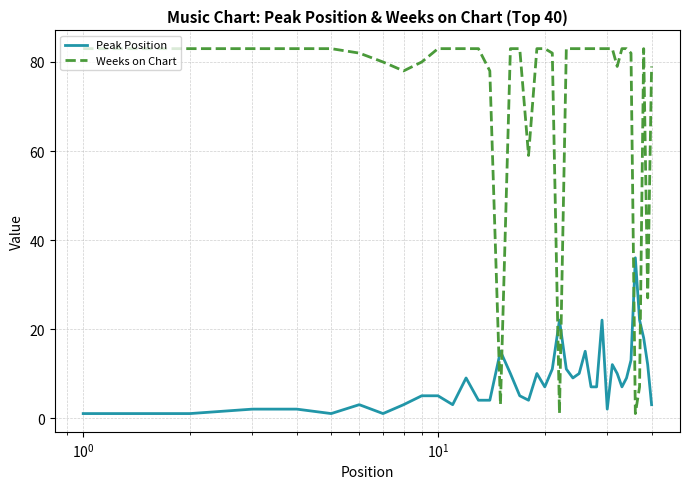

Which series has the largest range (max minus min)?

Weeks on Chart